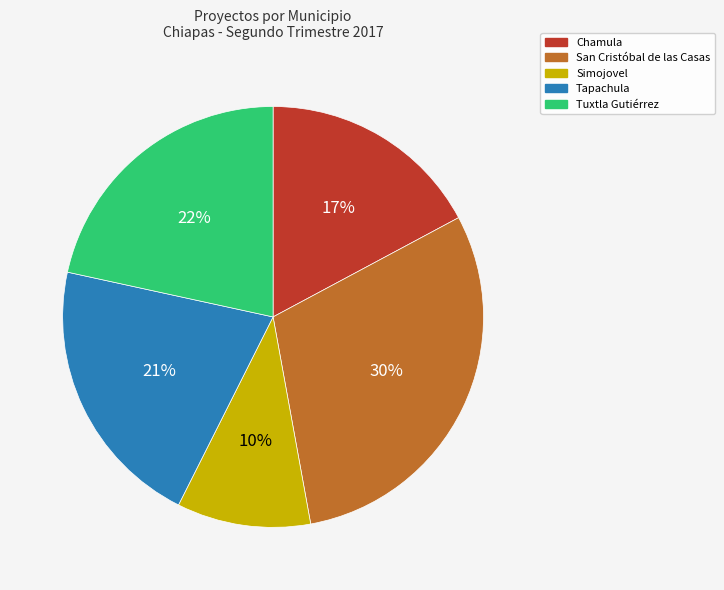

Does any single category account for the majority?

No